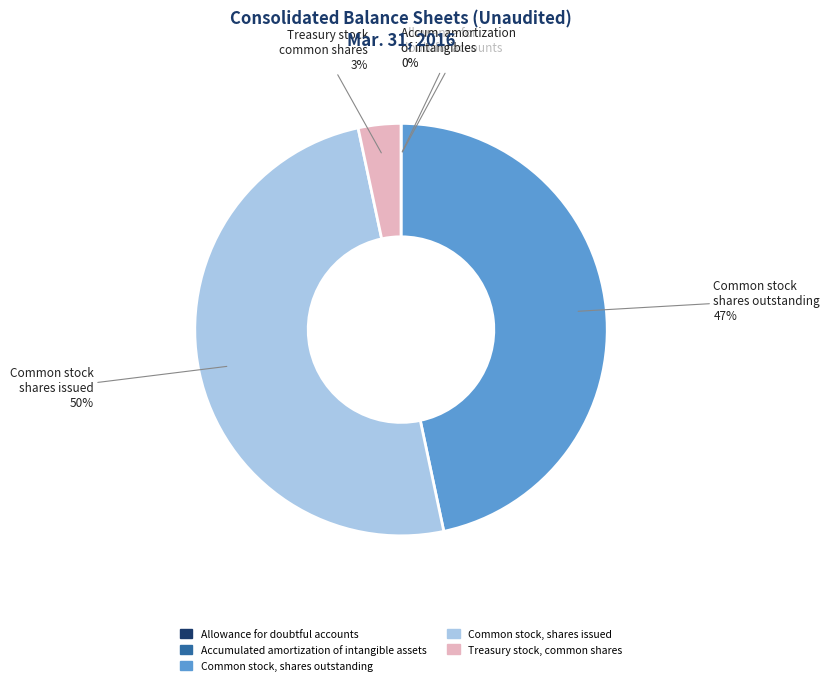

To the nearest percent, what percentage of the pie is Common stock, shares issued?

50%